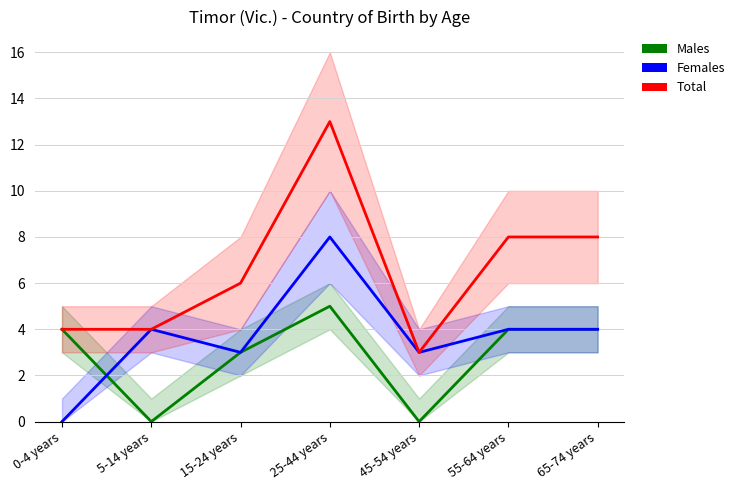

Which series has the largest total across all categories?

Total